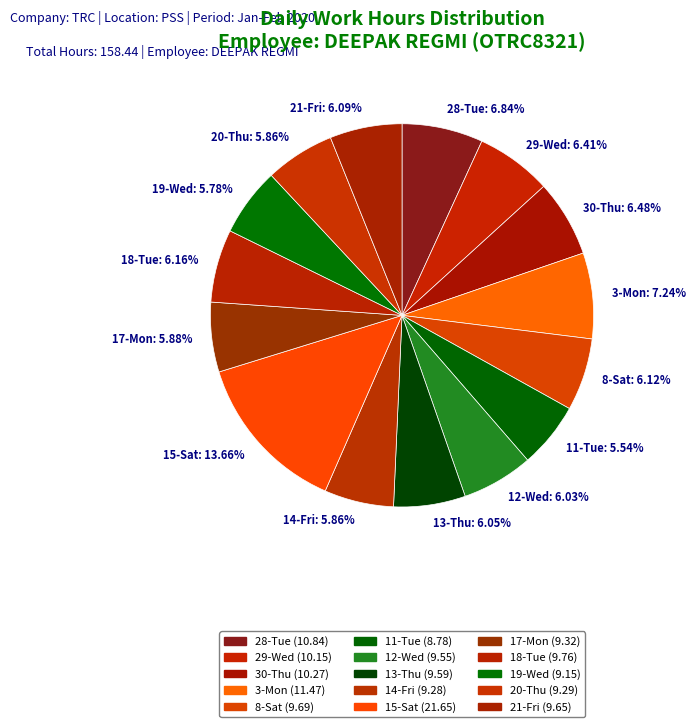

Approximately how many times larger is the value at 21-Fri: 6.09% compared to 3-Mon: 7.24%?

0.8